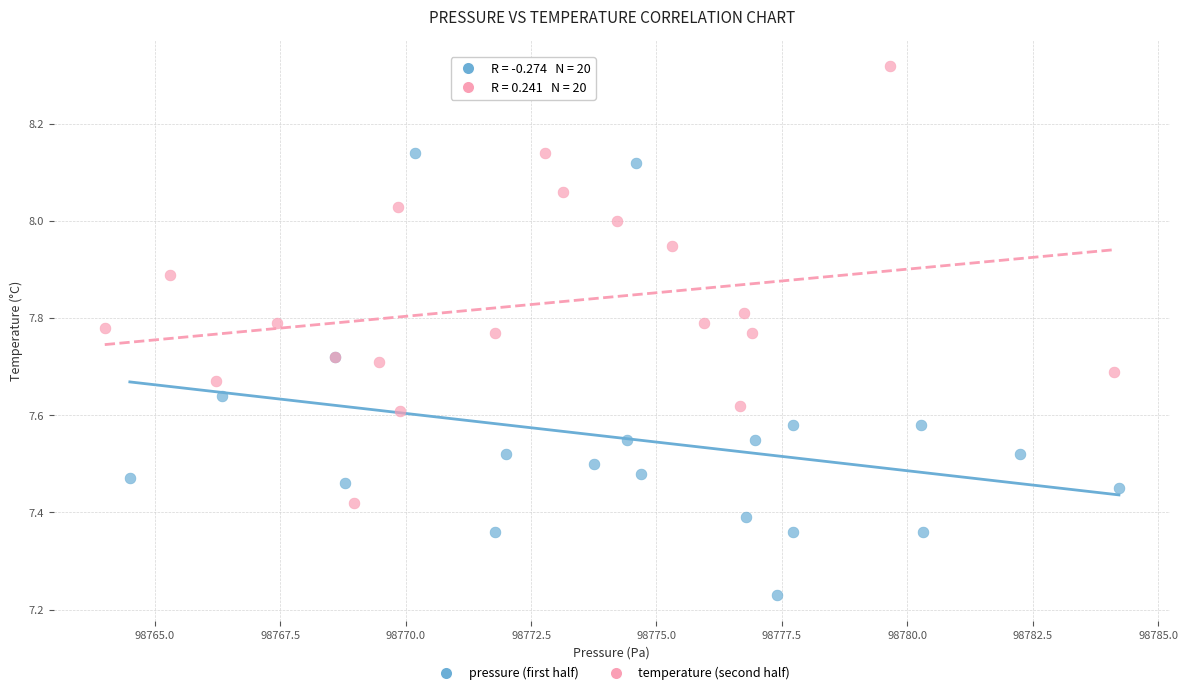

Which series reaches the maximum Y coordinate?

temperature (second half)